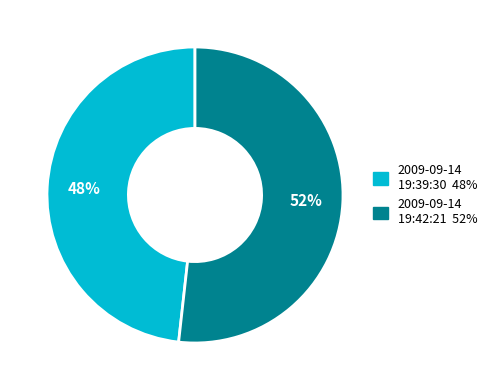

To the nearest percent, what is the average slice percentage?

50%